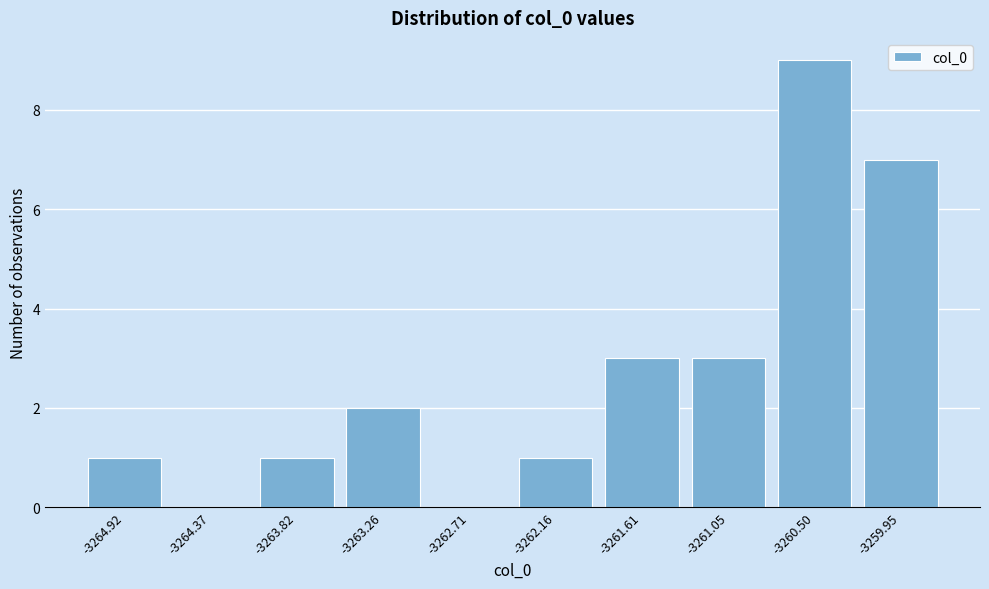

Reading left to right, list all the values displayed in this chart.

-3264.92=1	-3264.37=0	-3263.82=1	-3263.26=2	-3262.71=0	-3262.16=1	-3261.61=3	-3261.05=3	-3260.50=9	-3259.95=7